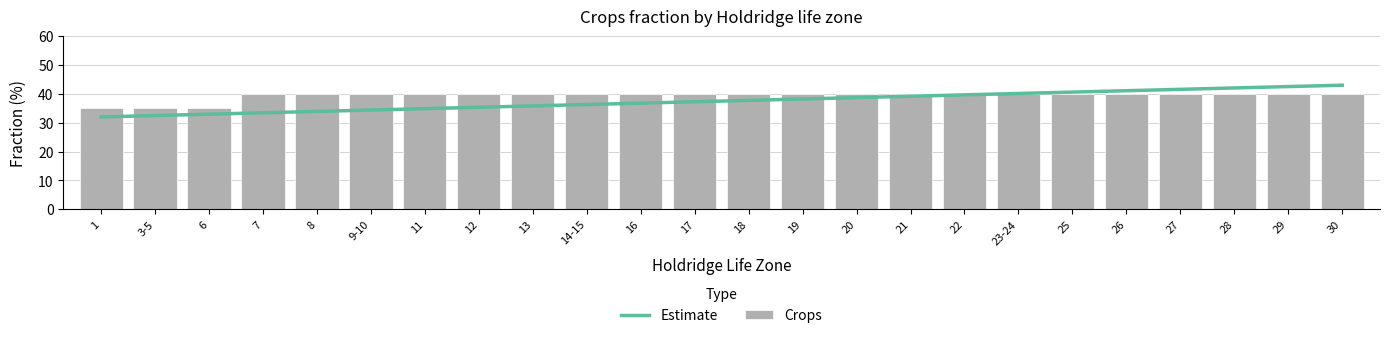

Reading right to left, what are all the values shown in this chart?

Estimate: 43.0	42.5	42.0	41.6	41.1	40.6	40.1	39.7	39.2	38.7	38.2	37.7	37.3	36.8	36.3	35.8	35.3	34.9	34.4	33.9	33.4	33.0	32.5	32.0
Crops: 40.0	40.0	40.0	40.0	40.0	40.0	40.0	40.0	40.0	40.0	40.0	40.0	40.0	40.0	40.0	40.0	40.0	40.0	40.0	40.0	40.0	35.0	35.0	35.0